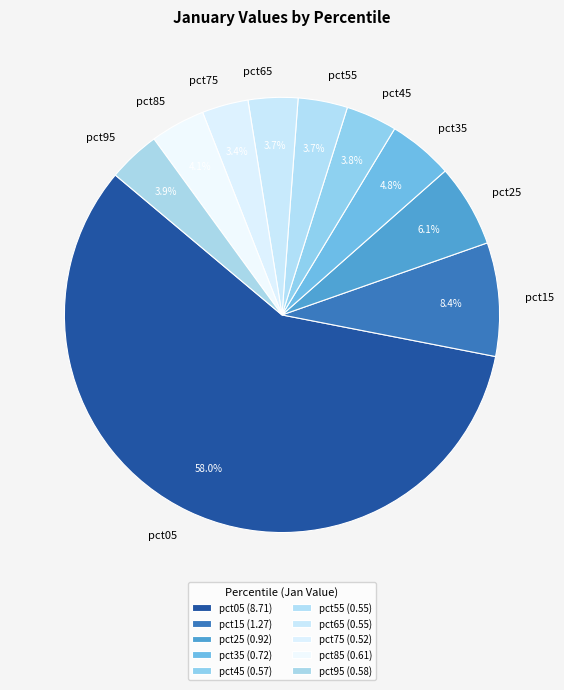

Which category accounts for the majority?

pct05